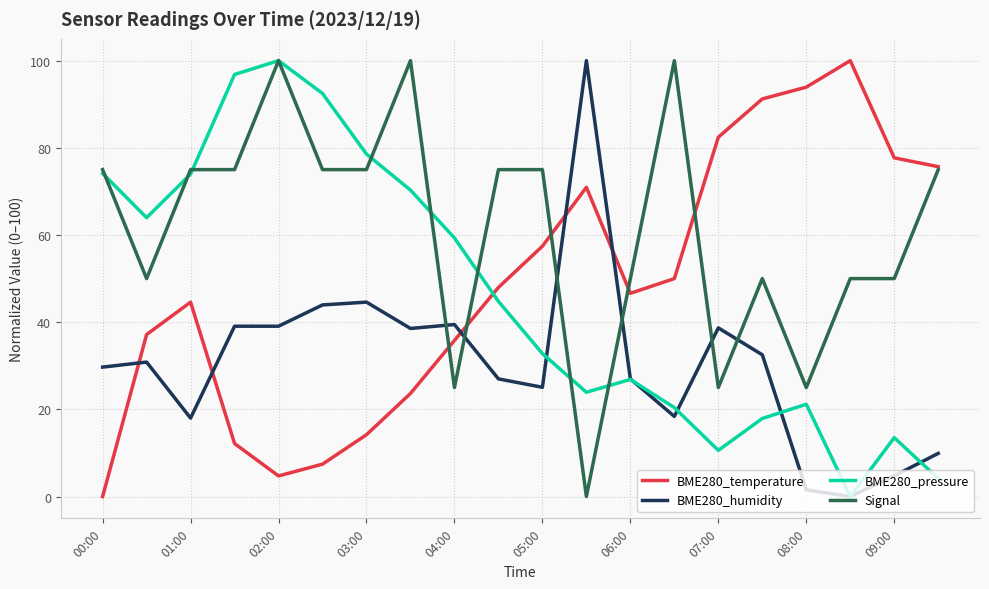

What is the maximum value shown in the chart?

100.0